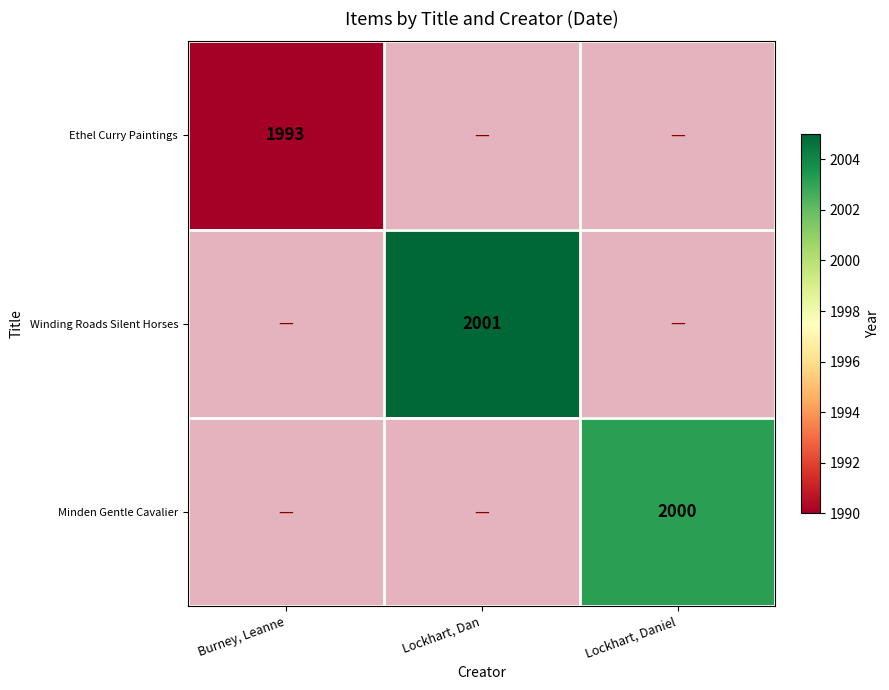

At which label does Ethel Curry Paintings reach its peak?

Burney, Leanne